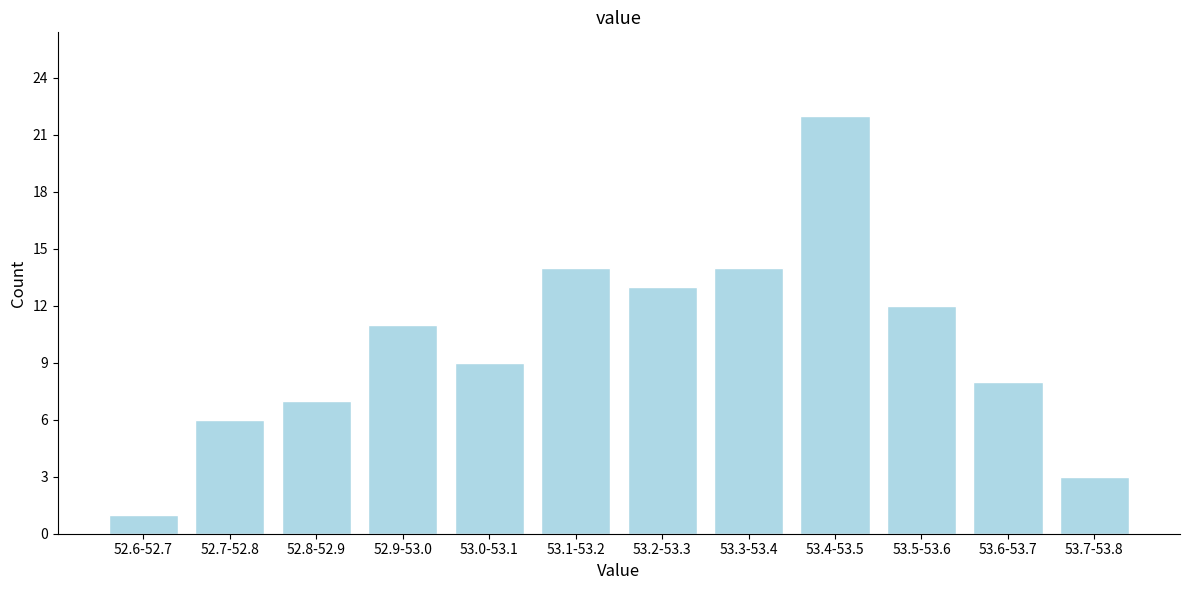

Reading right to left, what are all the values shown in this chart?

3	8	12	22	14	13	14	9	11	7	6	1